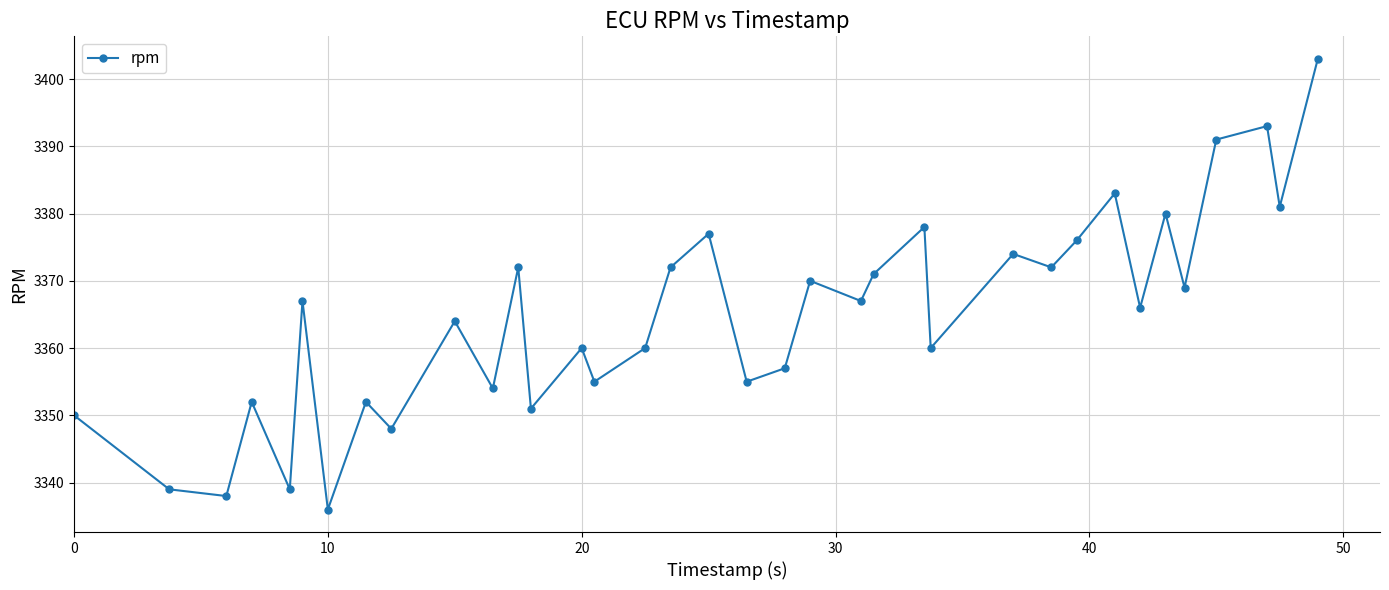

What is the smallest value displayed?

3336